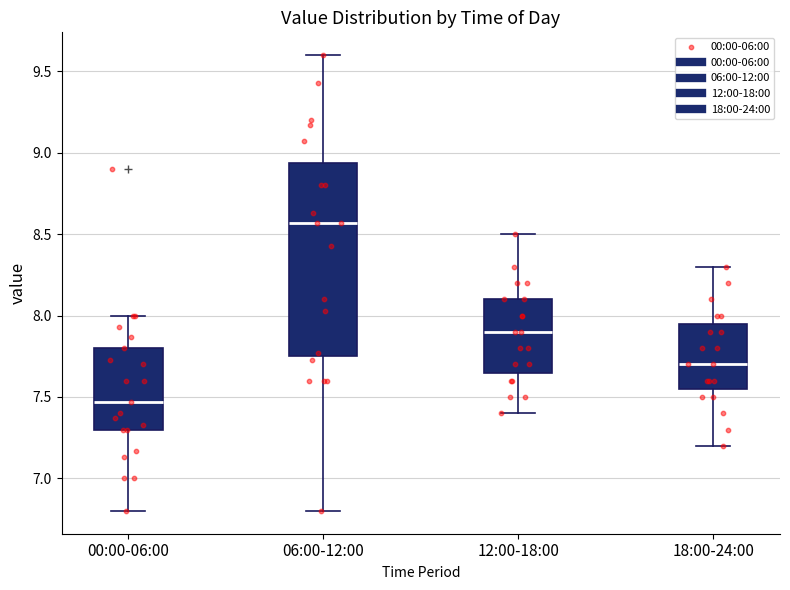

Which box's median line is the lowest?

00:00-06:00